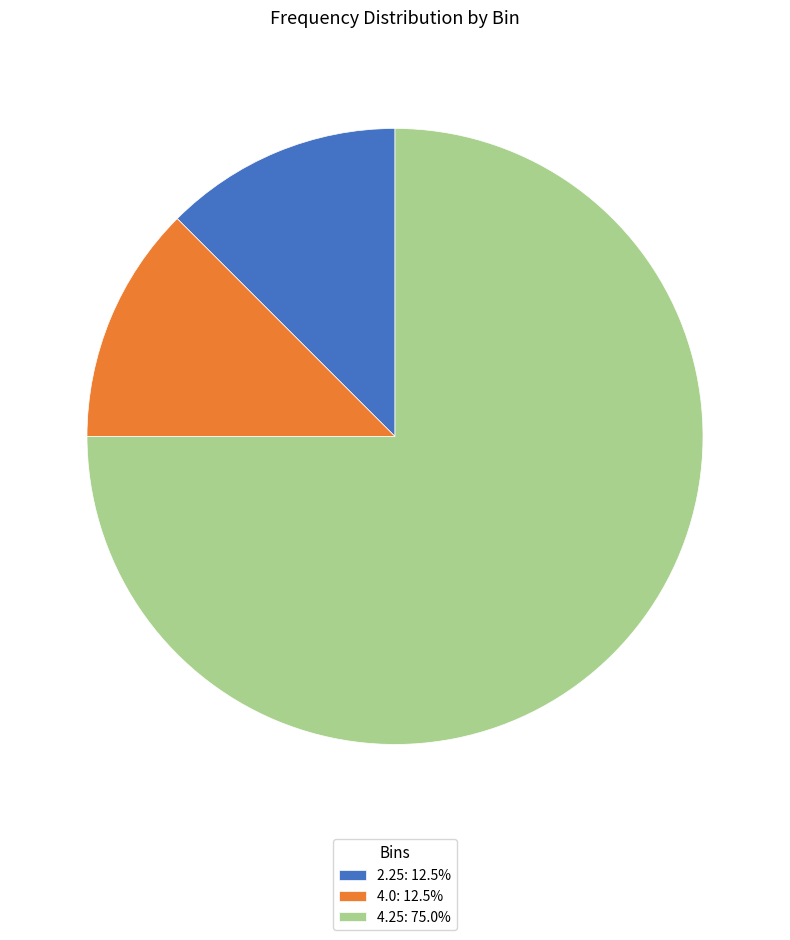

Which slice represents more than half of the pie?

4.25